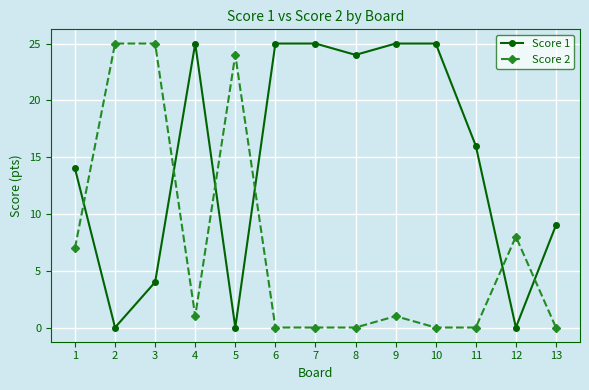

Rank the series by their average value, from highest to lowest.

Score 1, Score 2